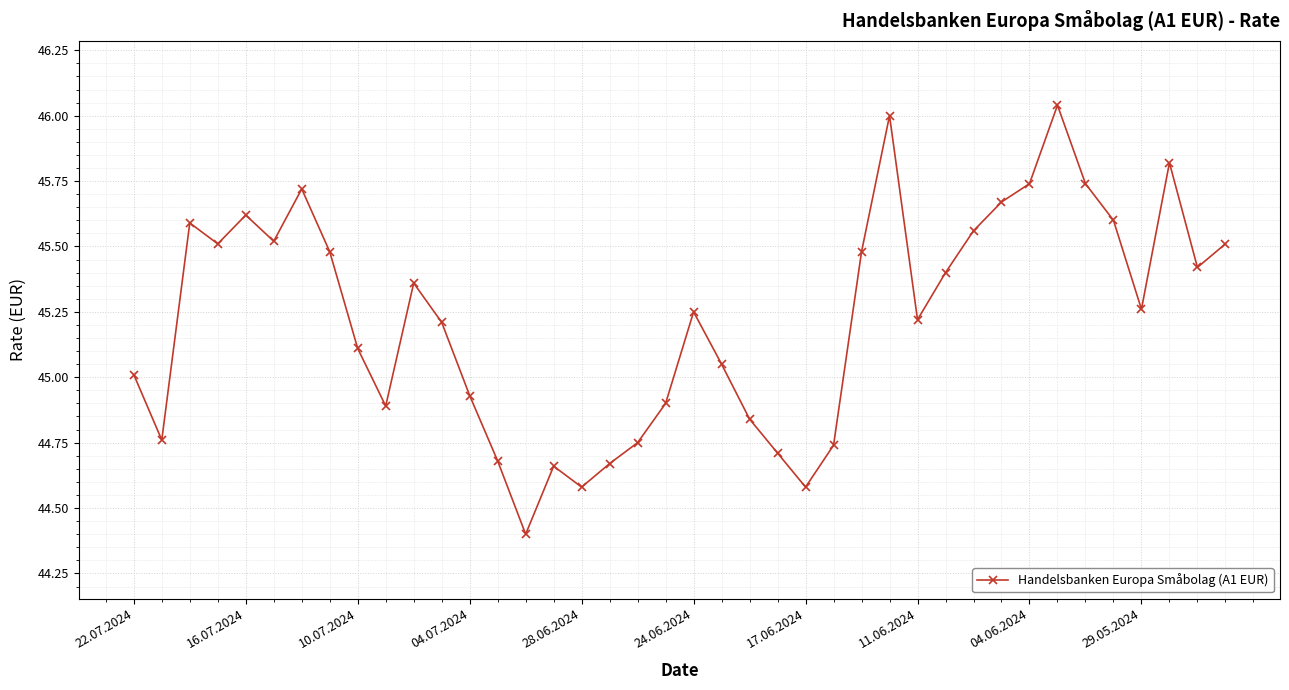

True or false: there are more than 2 points higher than both neighbors.

True